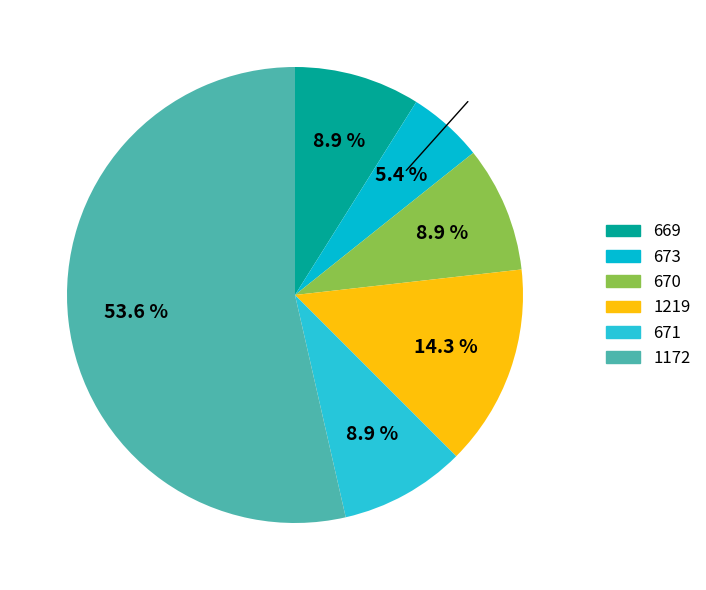

To the nearest percent, what is the difference between the largest and smallest slice percentages?

48%